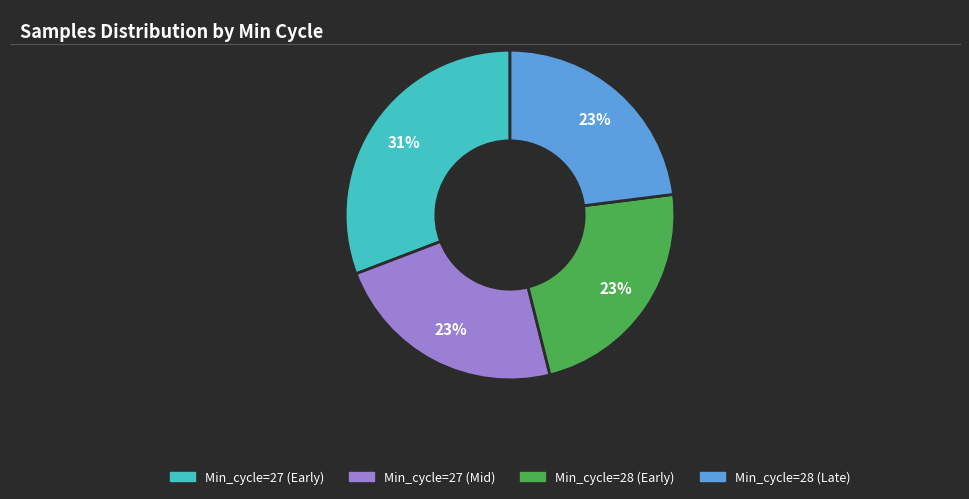

Is there any slice that represents more than half of the pie?

No